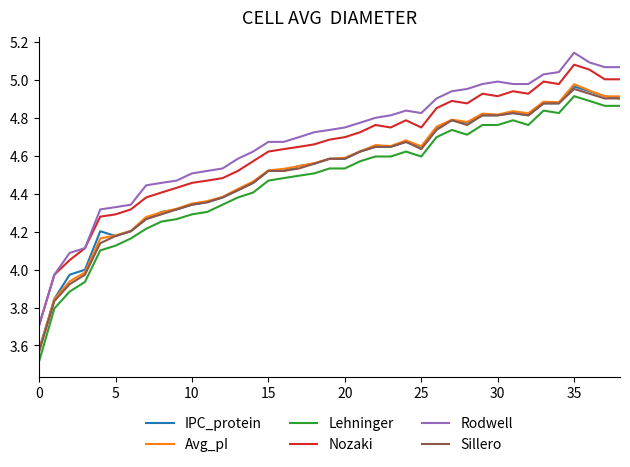

True or false: Sillero and Lehninger intersect in this chart.

False